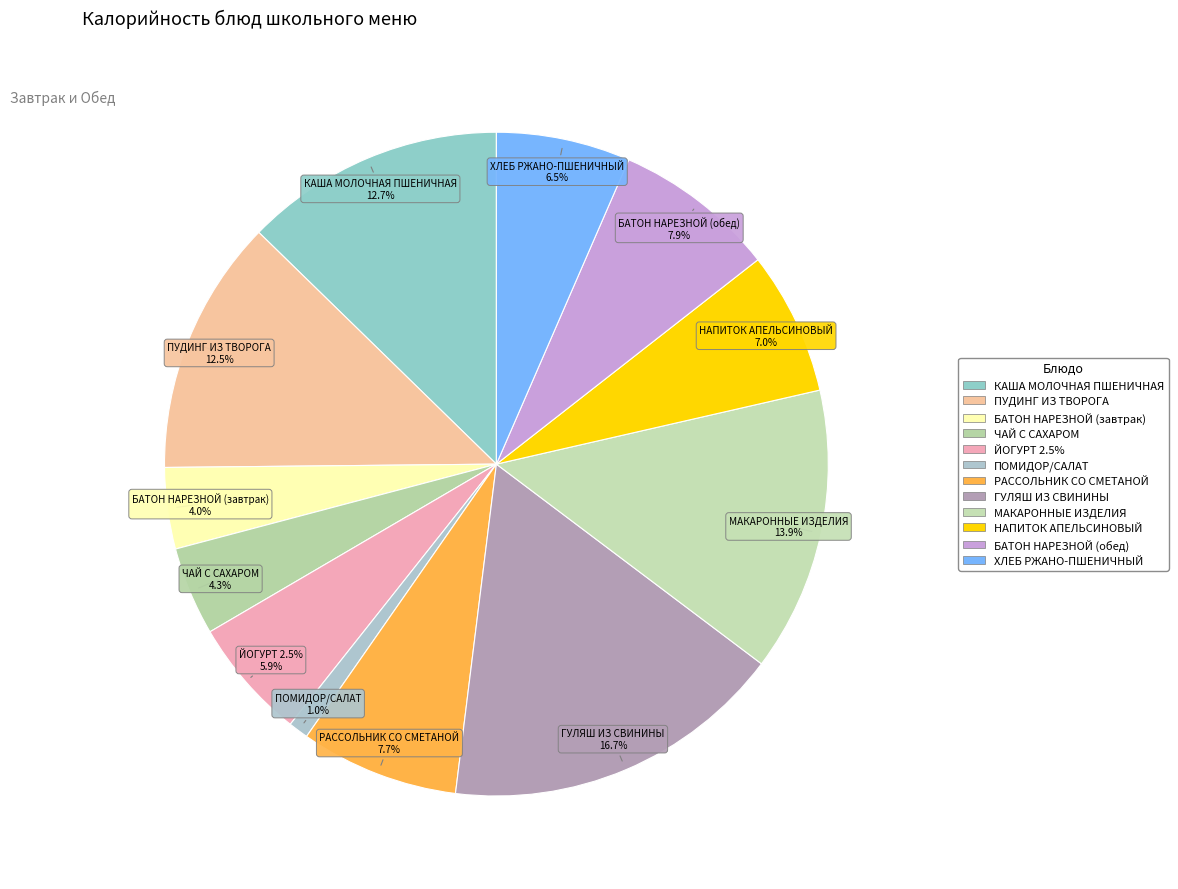

Combined, what portion of the pie is БАТОН НАРЕЗНОЙ (обед) and МАКАРОННЫЕ ИЗДЕЛИЯ?

21.8%